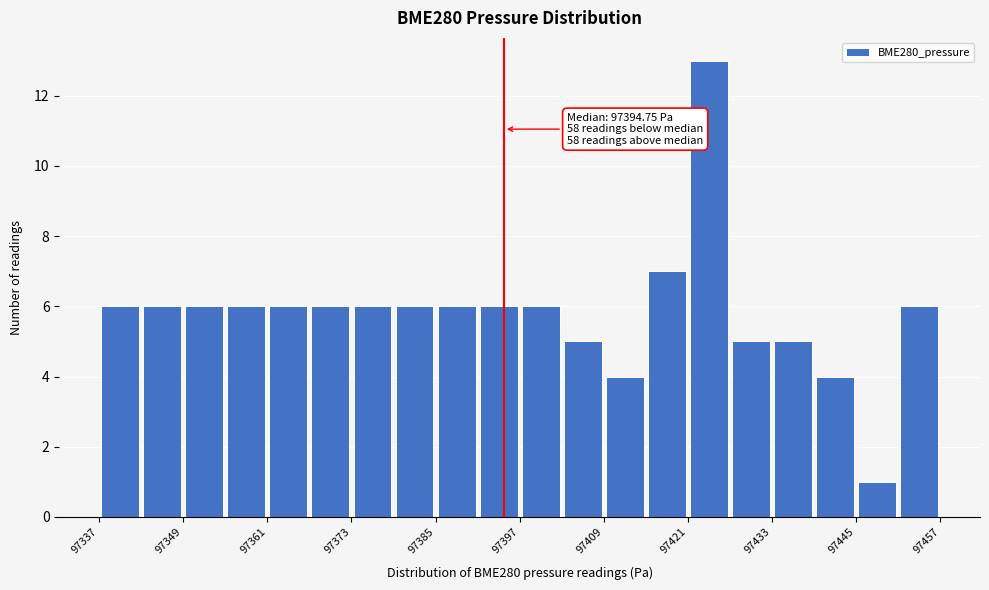

Around what value on the x-axis is the tallest bar? Give the approximate position of its centre, as read against the axis.

97424